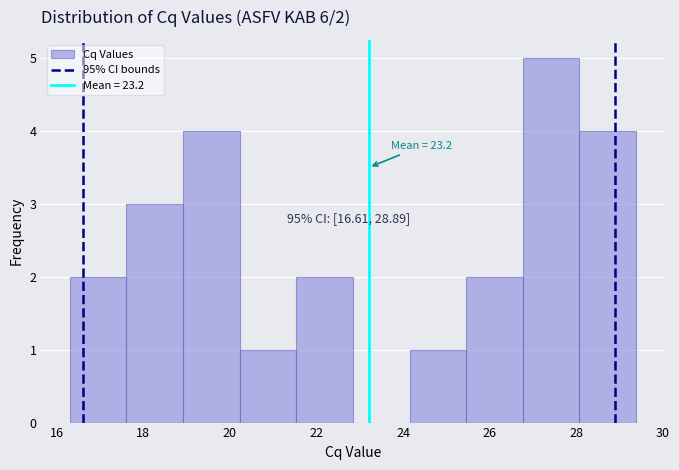

Which range on the x-axis has the tallest bar?

26.8 to 28.0